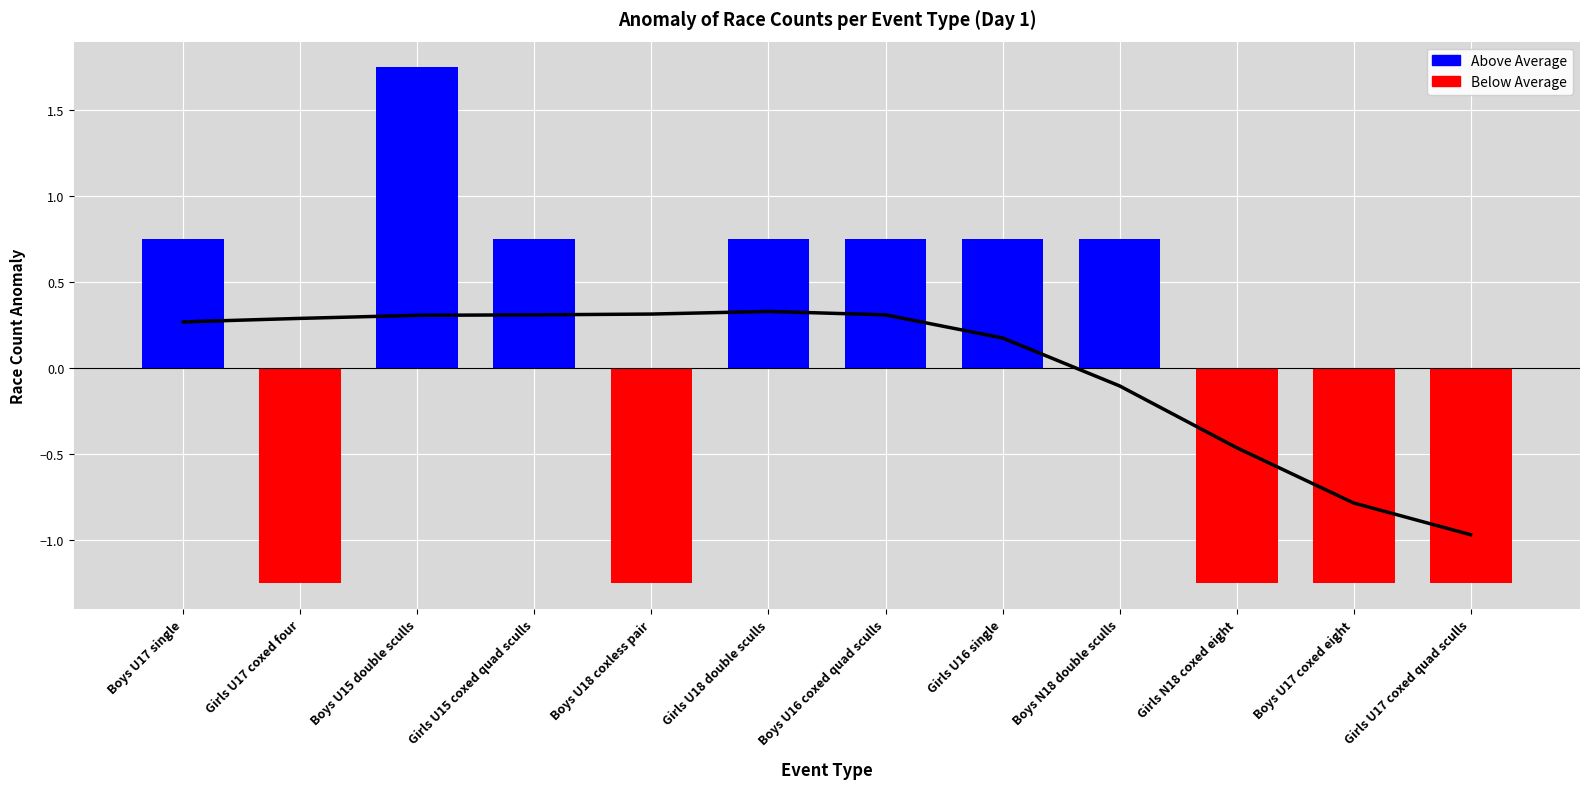

Between Girls U16 single and Boys U17 coxed eight, which is larger?

Girls U16 single